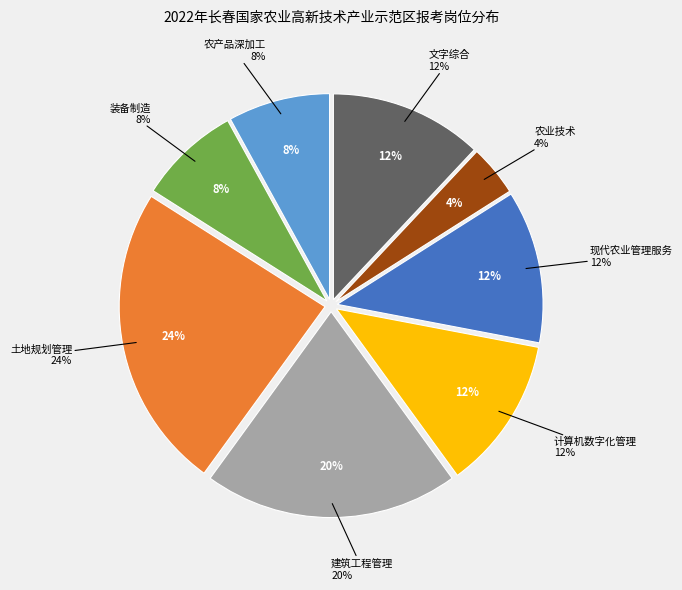

To the nearest percent, what is the difference between the largest and smallest slice percentages?

20%